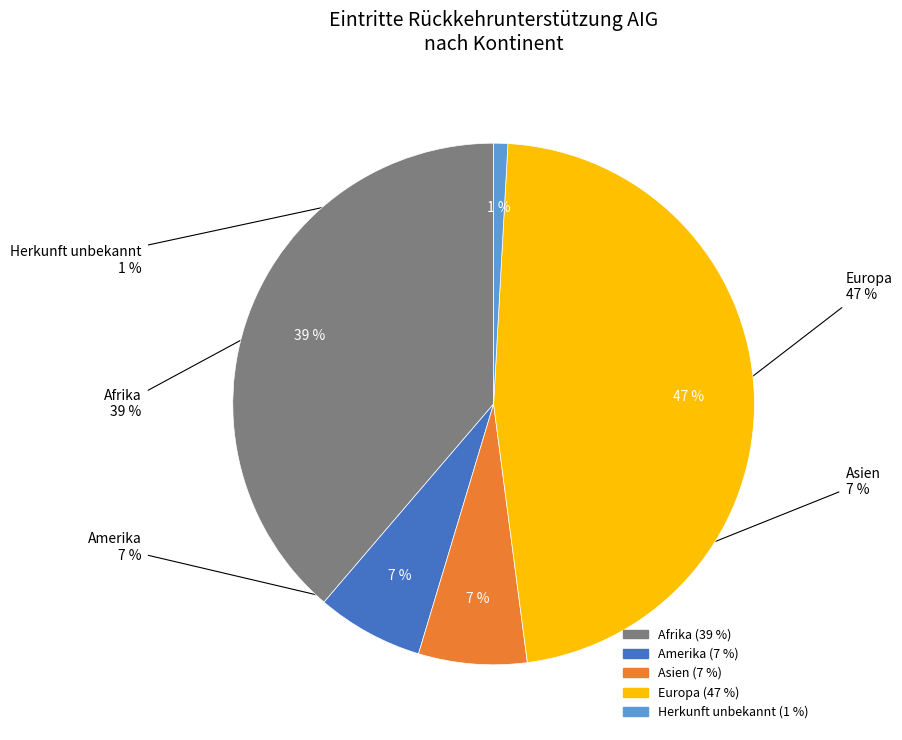

Is Gesamttotal the majority of the pie?

No